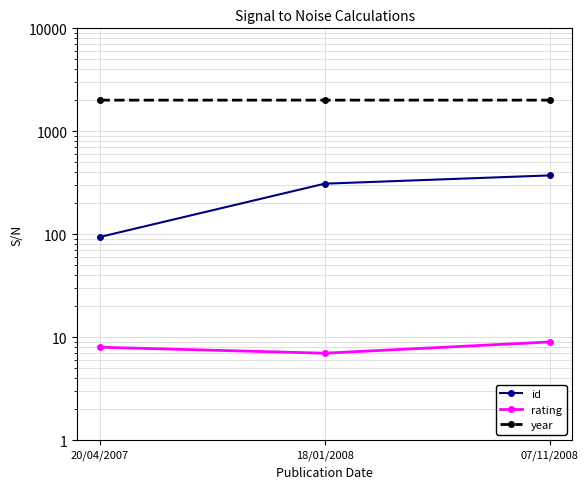

Which series has the largest range (max minus min)?

id